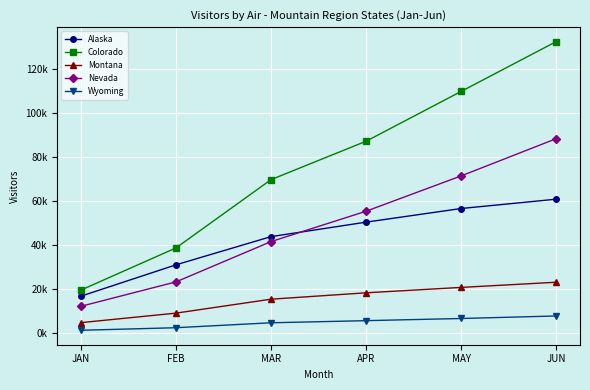

Which series has the widest spread of values?

Colorado